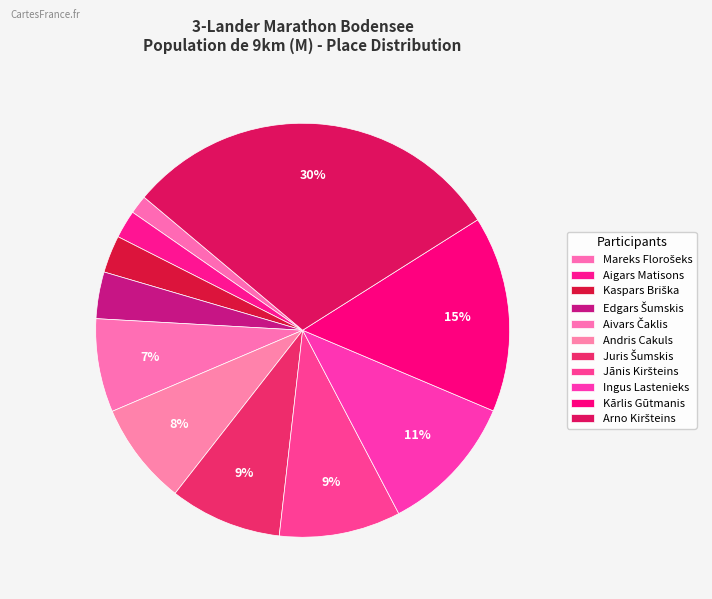

How many segments does this pie chart have?

11